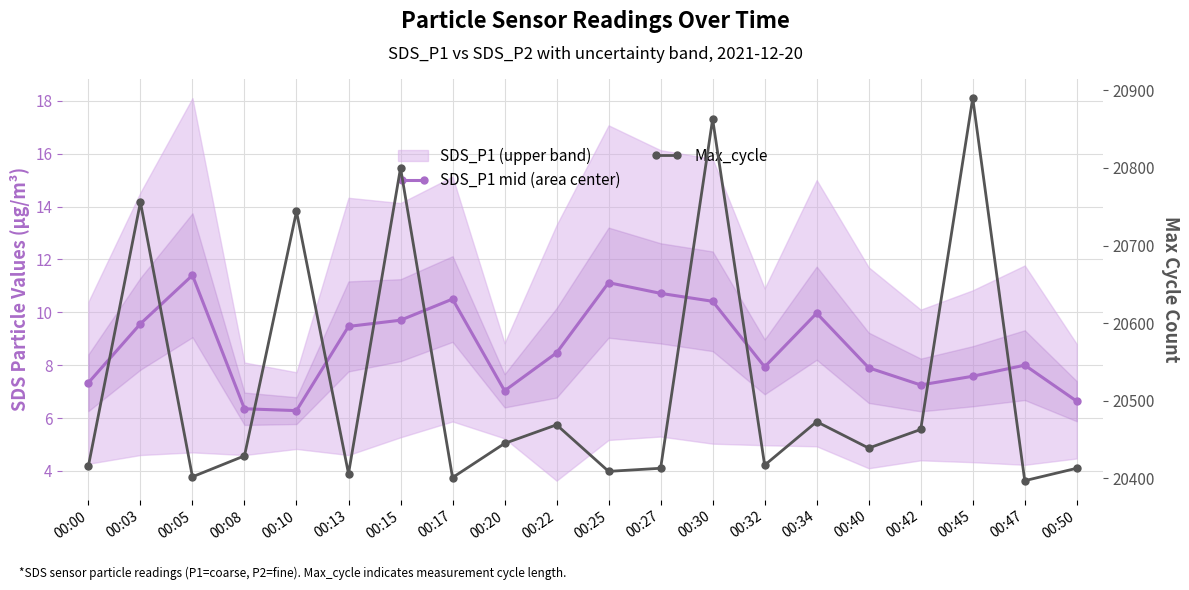

True or false: SDS_P1 mid (area center) and Max_cycle intersect in this chart.

False